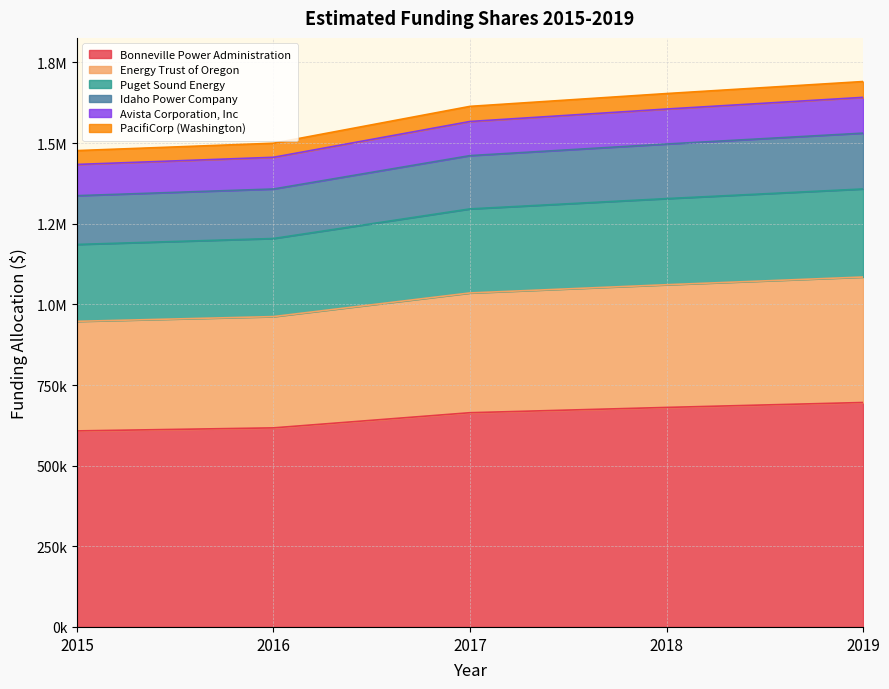

What are all the series names shown in the legend?

Bonneville Power Administration, Energy Trust of Oregon, Puget Sound Energy, Idaho Power Company, Avista Corporation, Inc, PacifiCorp (Washington)